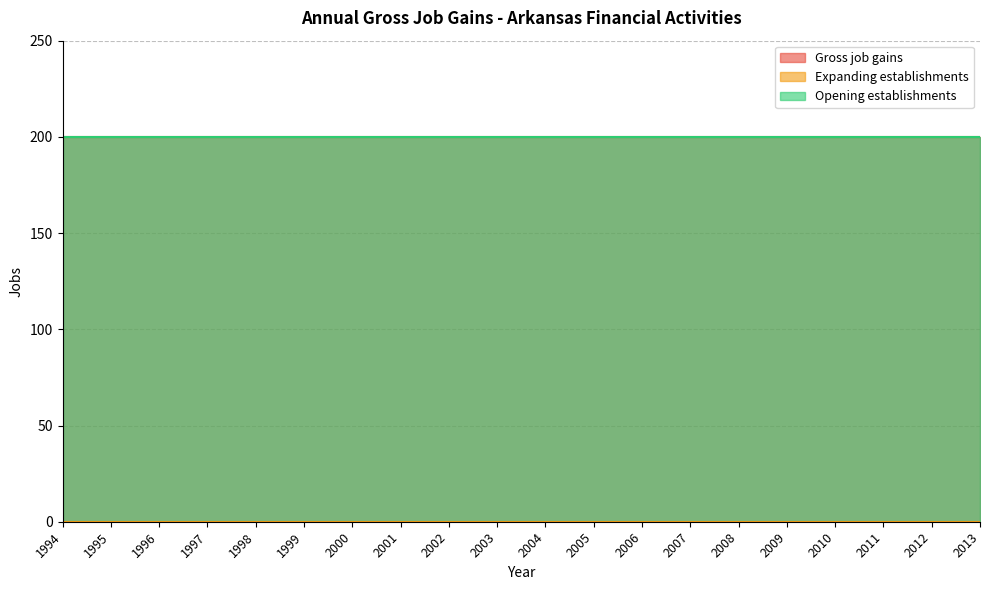

True or false: Gross job gains and Opening establishments cross at least once.

False